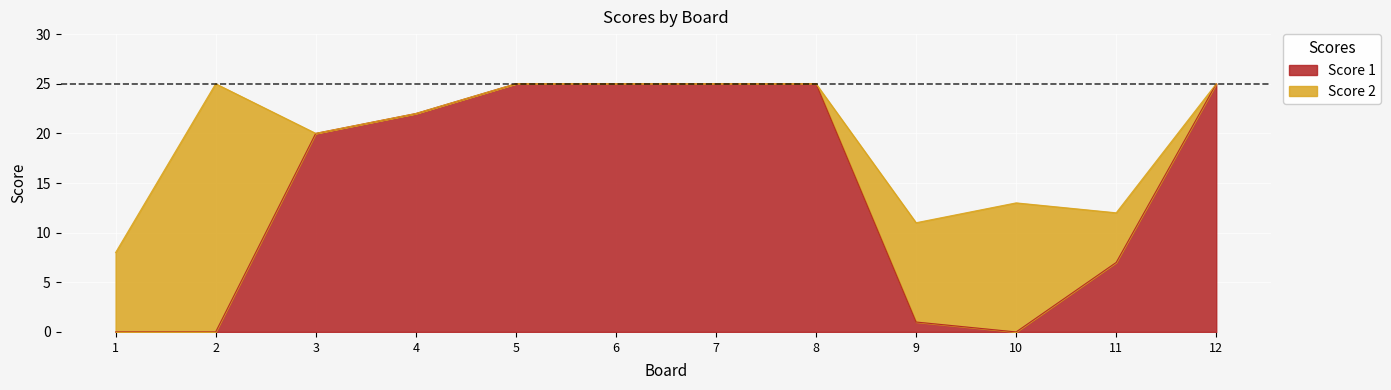

What is the ratio of the value at 8 to the value at 6?

1.0